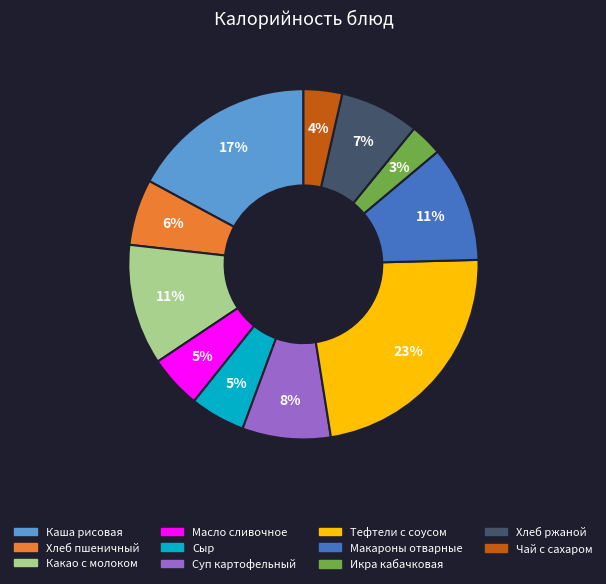

To the nearest percent, what is the difference between the Суп картофельный and Каша рисовая slice percentages?

9%